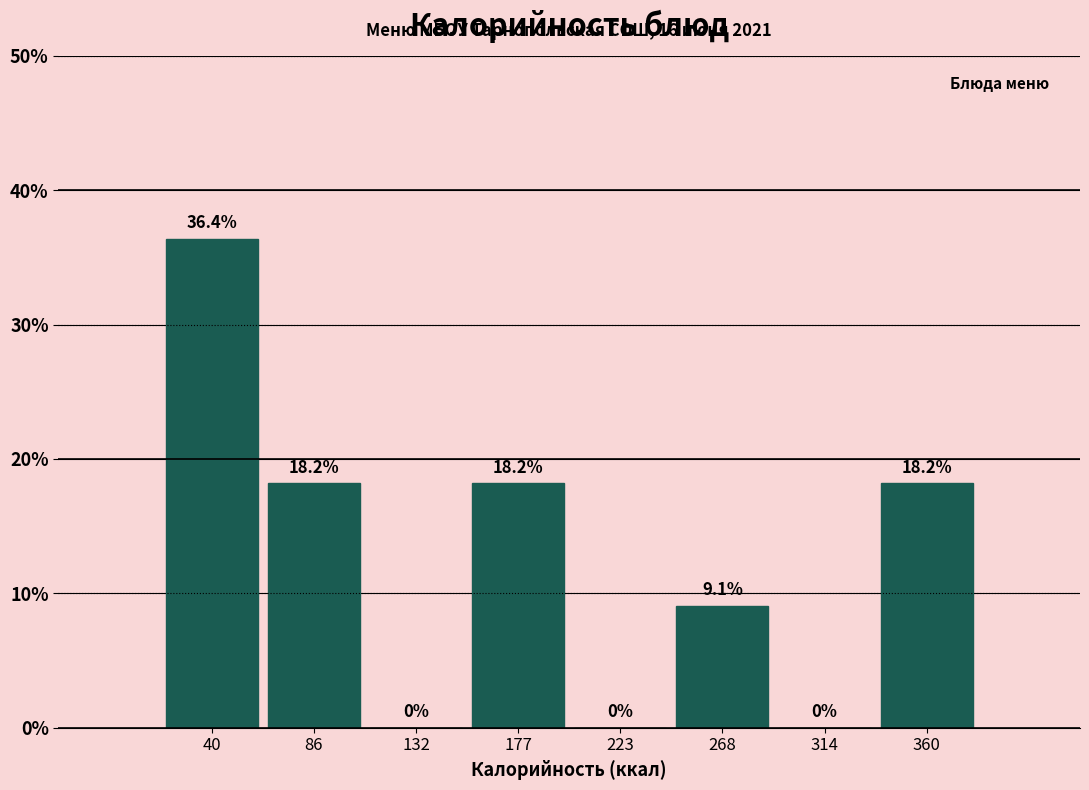

Over which range of the x-axis is the bar tallest?

20 to 65